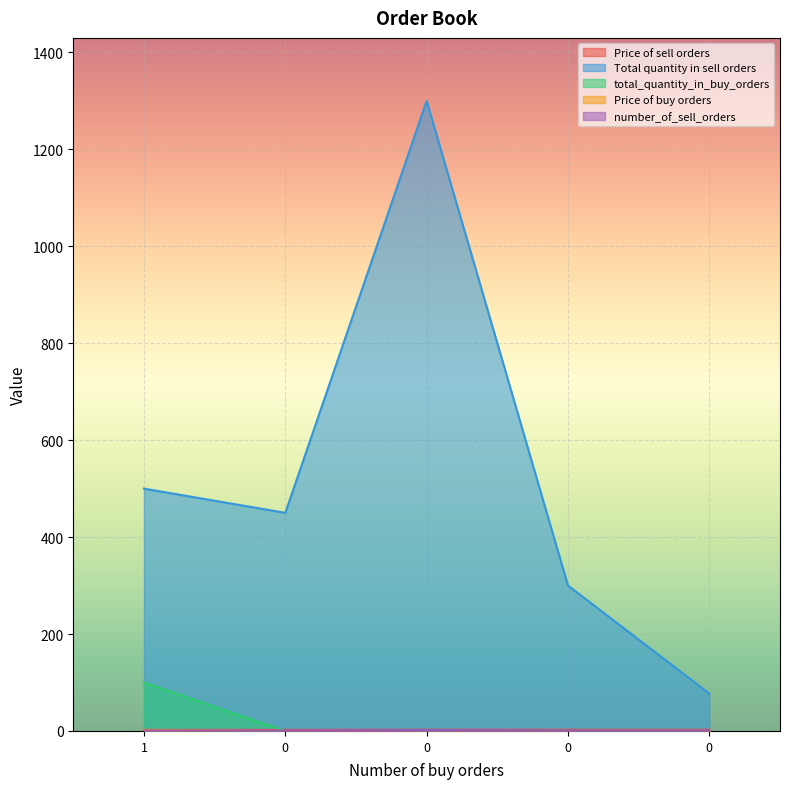

The value of Price of buy orders at 0 is -0.7. True or false?

False